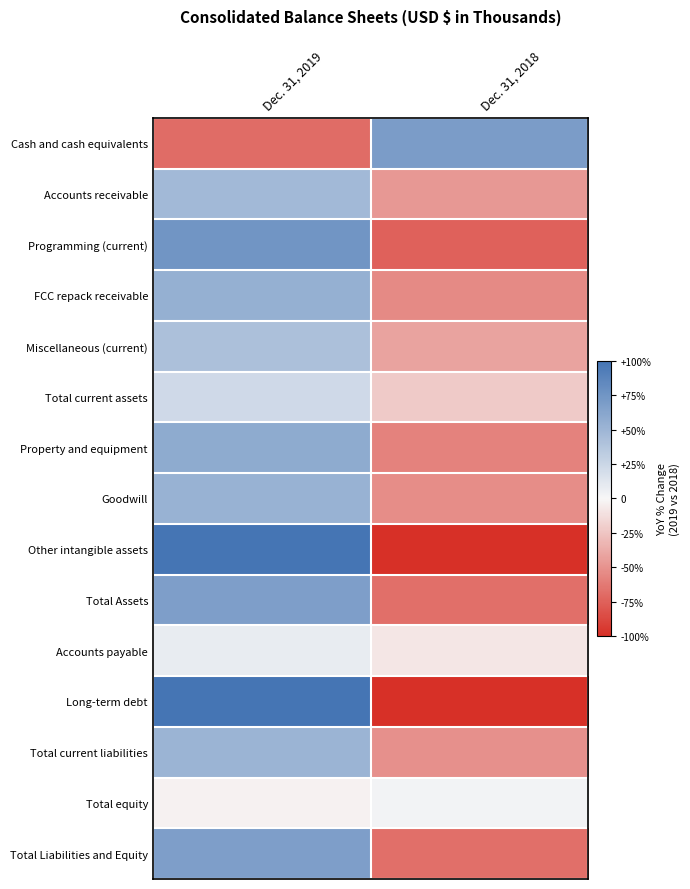

How many categories are shown in the chart?

2